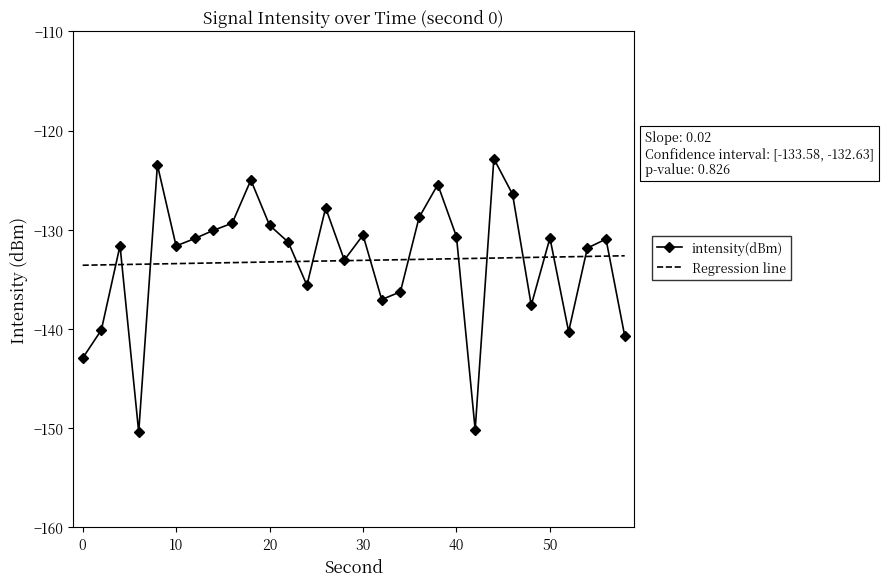

Rank the series by their maximum value, from highest to lowest.

intensity(dBm), Regression line